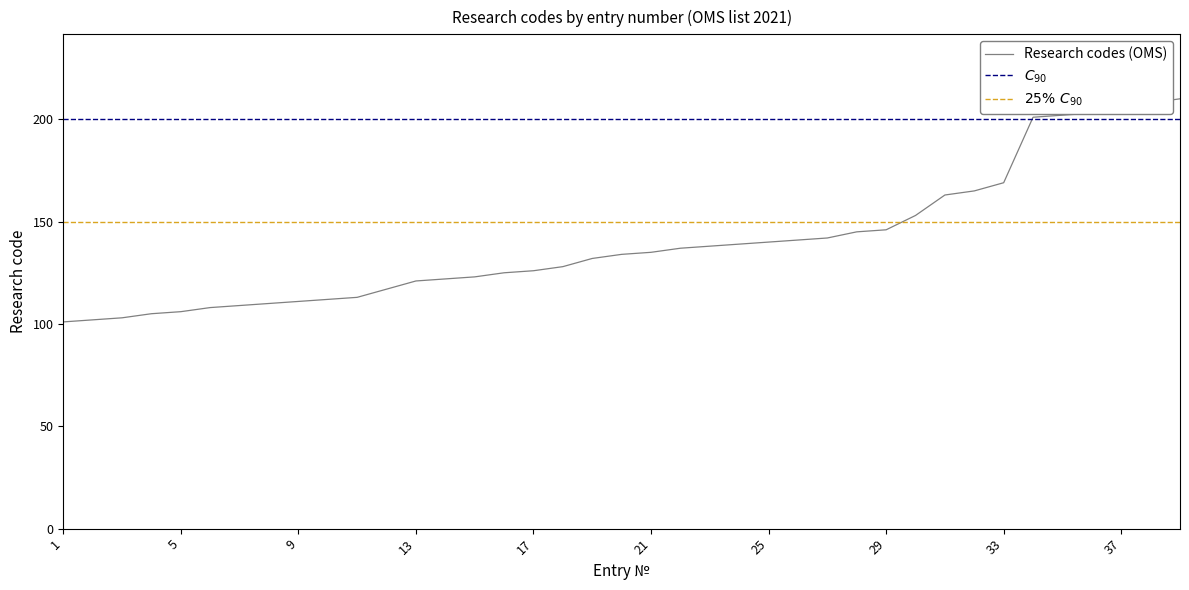

How many values are below 134?

19